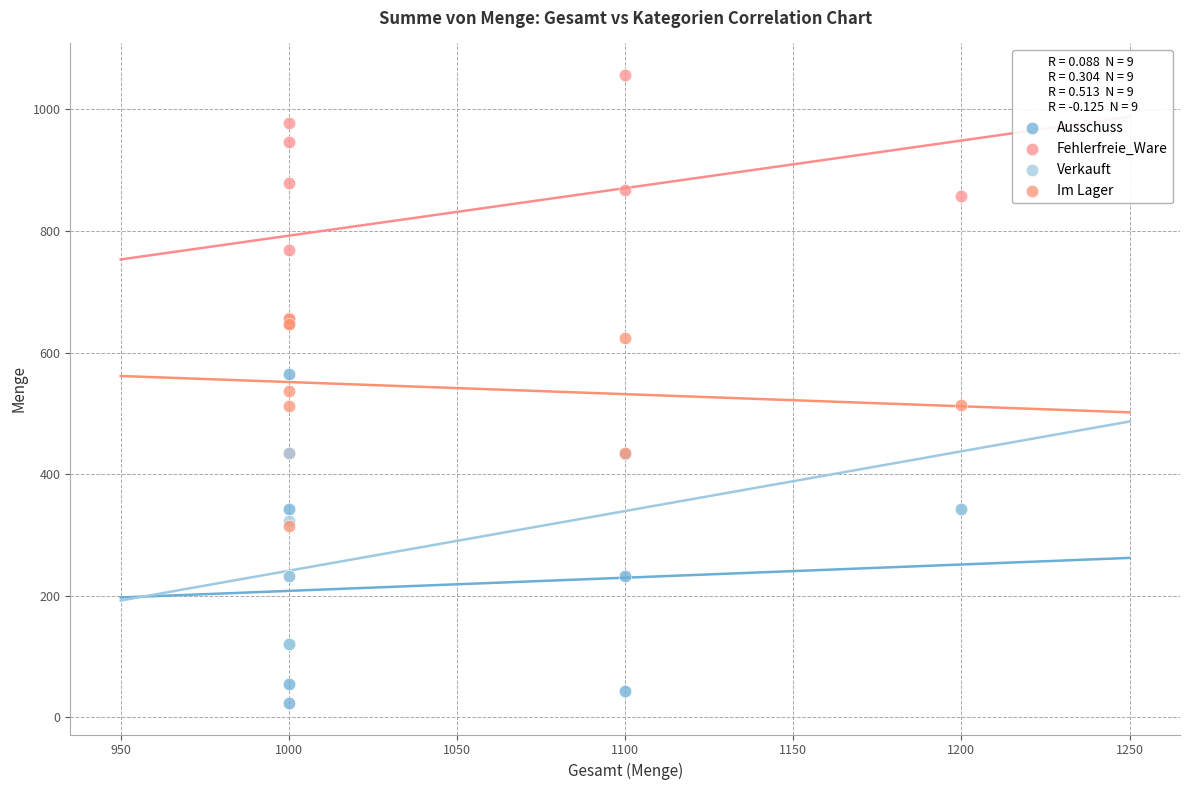

In the Fehlerfreie_Ware series, what Y value is closest to 746?

768